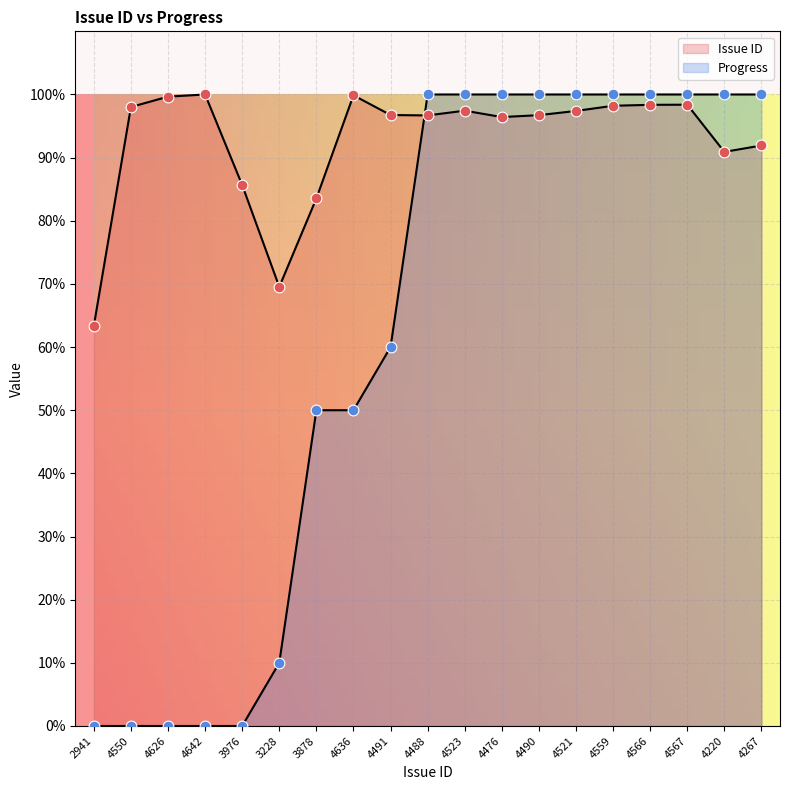

At how many categories does at least one series exceed 98?

14